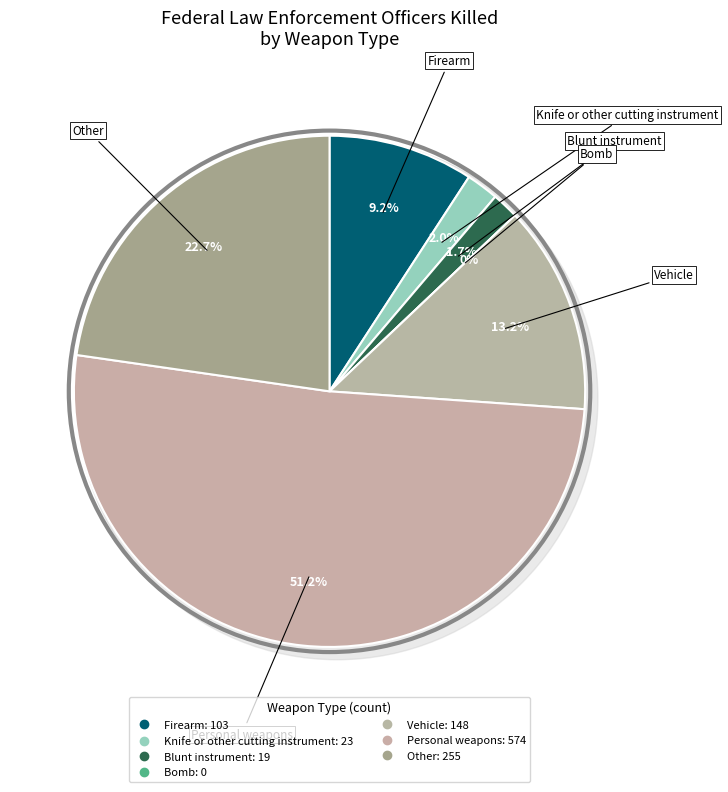

Is Blunt instrument the majority of the pie?

No